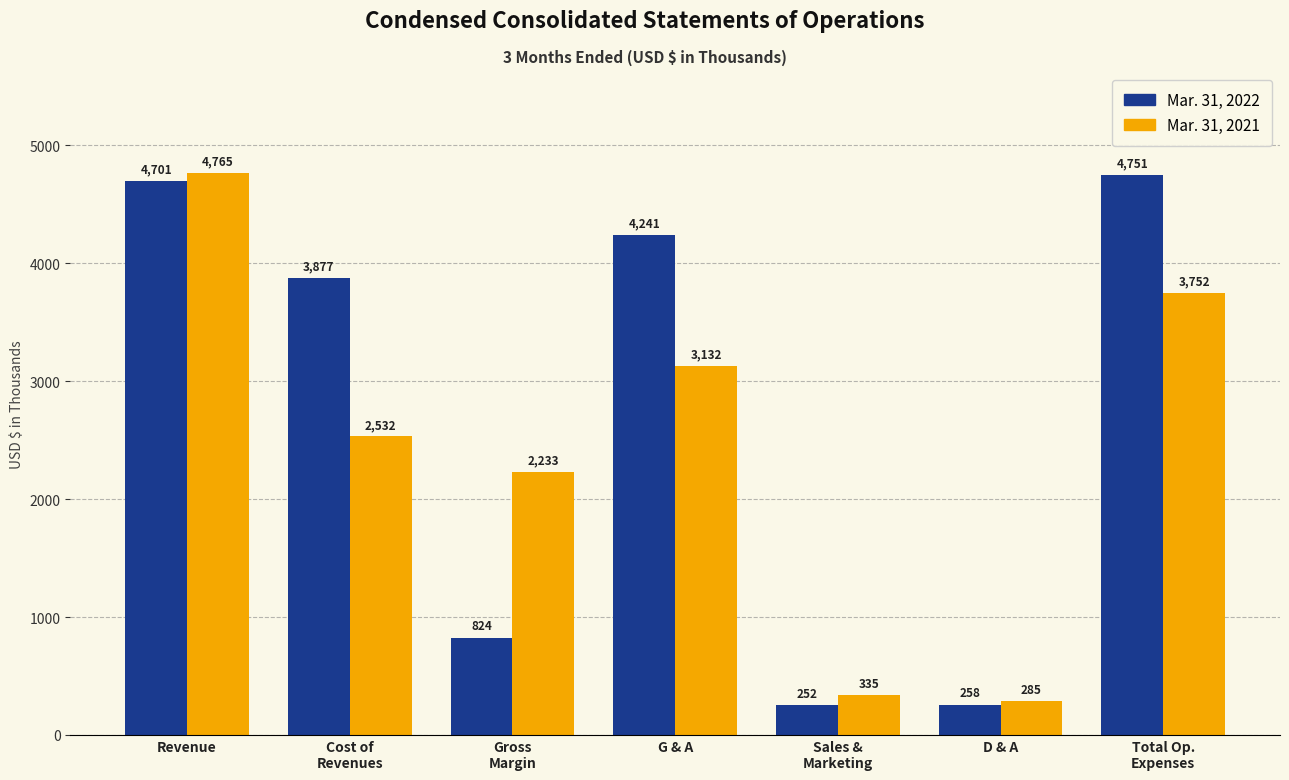

What is the average value of the Mar. 31, 2021 series?

2433